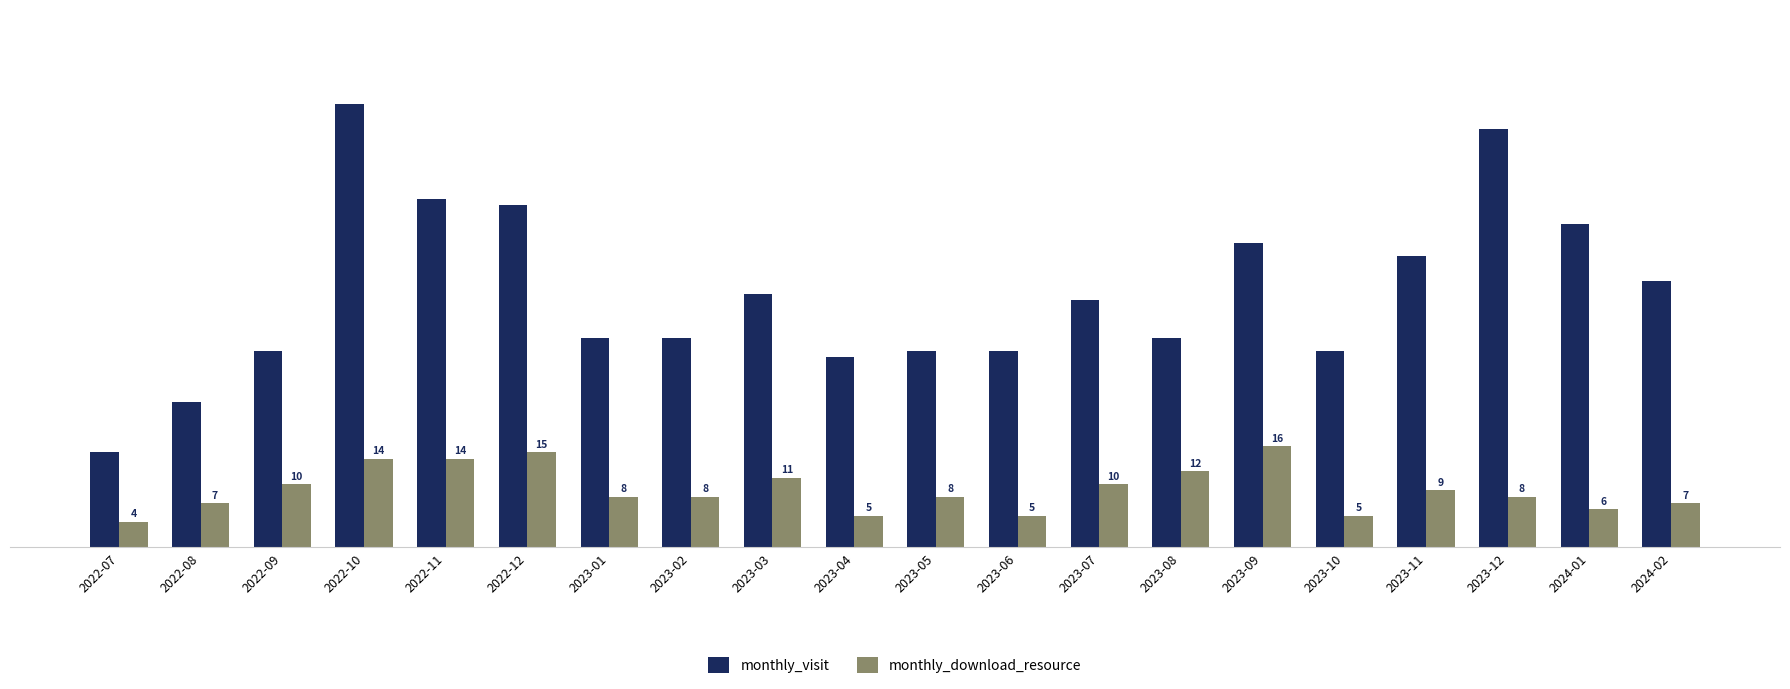

The value of monthly_download_resource at 2023-12 is 2. True or false?

False